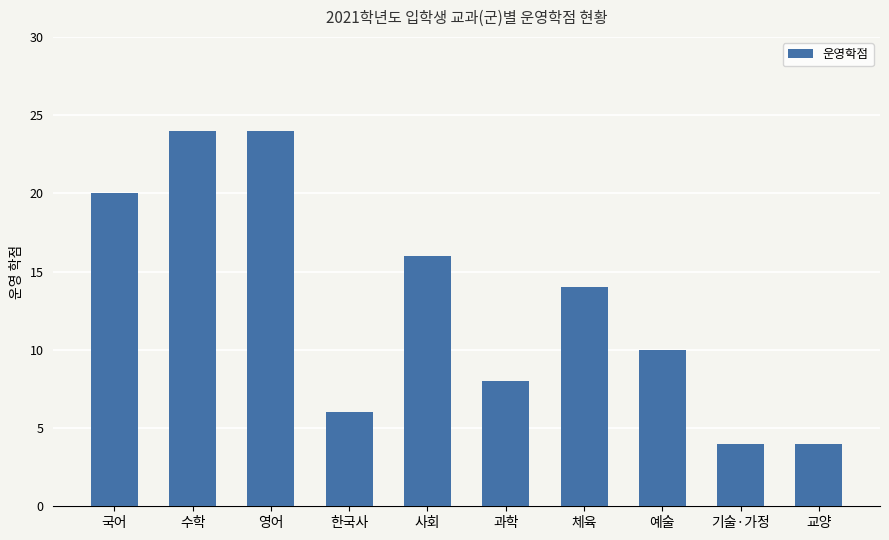

At which label does the data first exceed 14?

국어